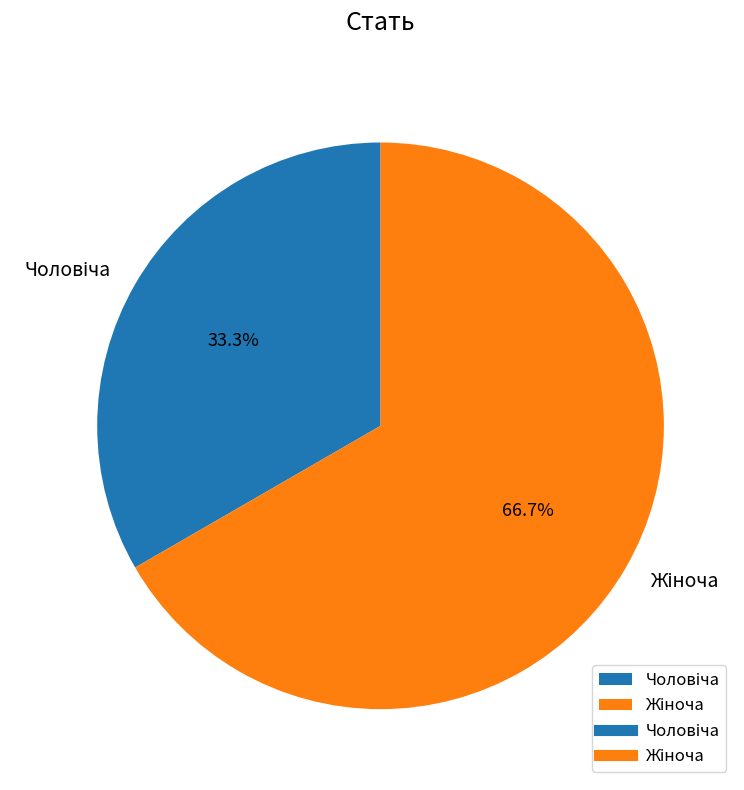

Does any single category account for the majority?

Yes